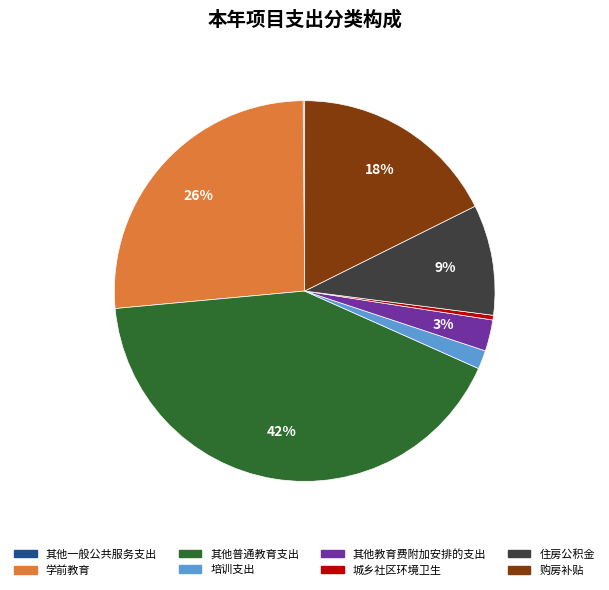

To the nearest percent, what is the difference between the 培训支出 and 购房补贴 slice percentages?

16%